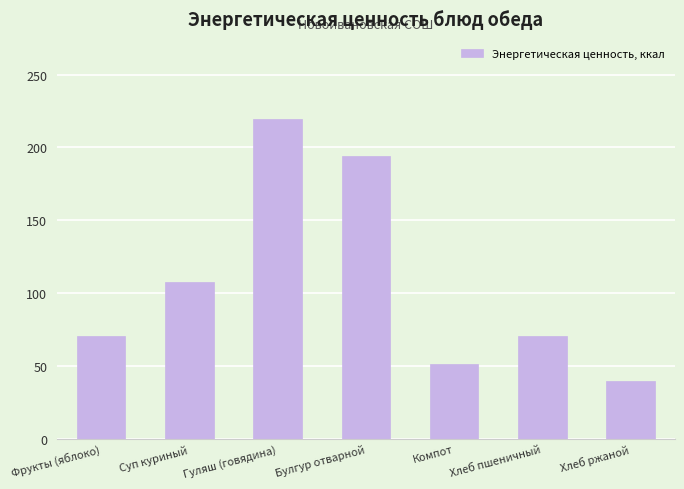

Approximately how many times larger is the value at Суп куриный compared to Компот?

2.1